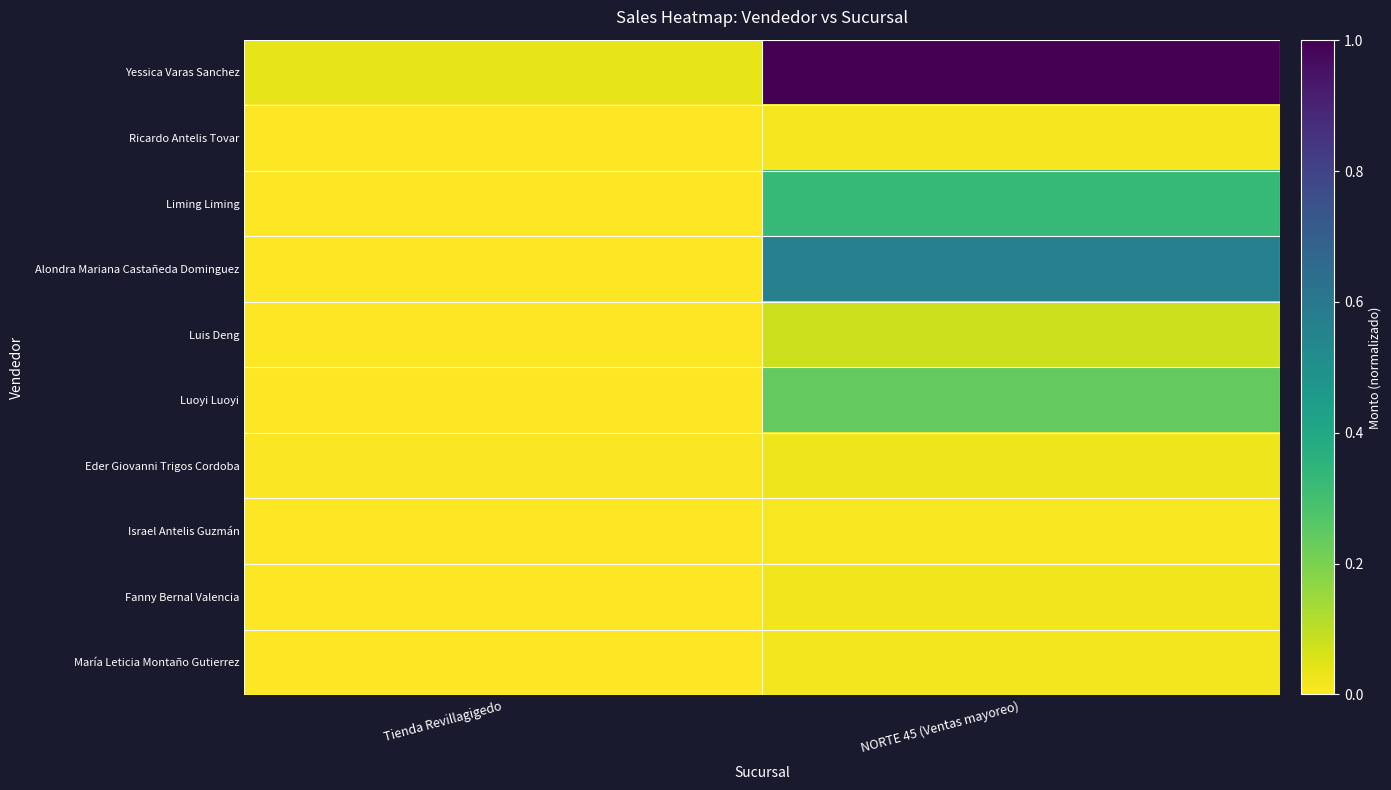

At Tienda Revillagigedo, list the series in order from smallest to largest.

Ricardo Antelis Tovar, Liming Liming, Alondra Mariana Castañeda Dominguez, Luis Deng, Luoyi Luoyi, Israel Antelis Guzmán, Fanny Bernal Valencia, María Leticia Montaño Gutierrez, Eder Giovanni Trigos Cordoba, Yessica Varas Sanchez